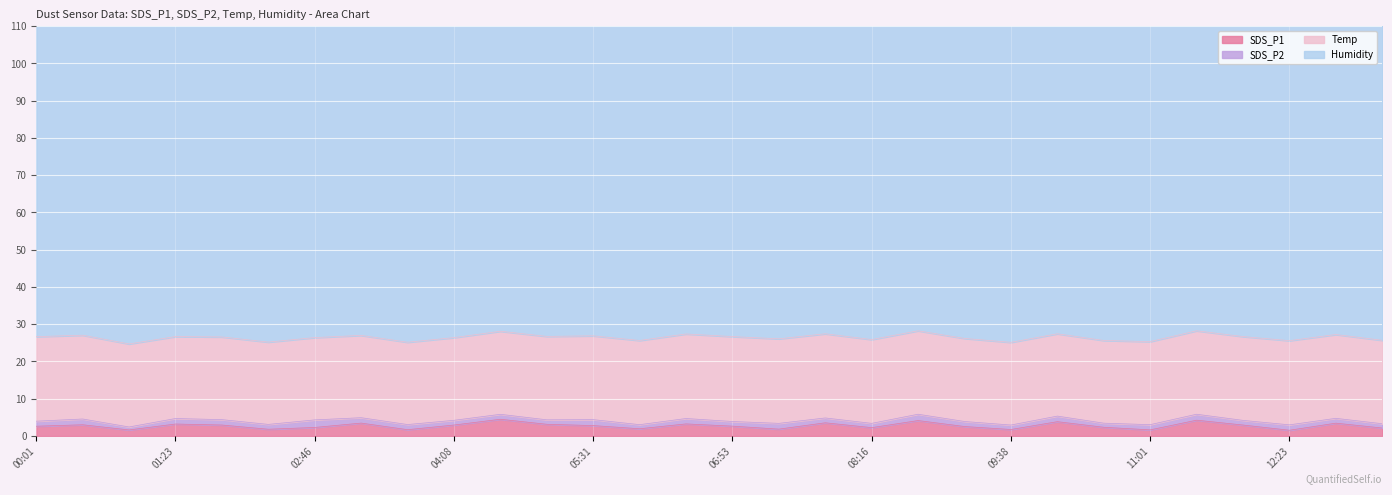

At which category is the sum across all series the highest?

08:43